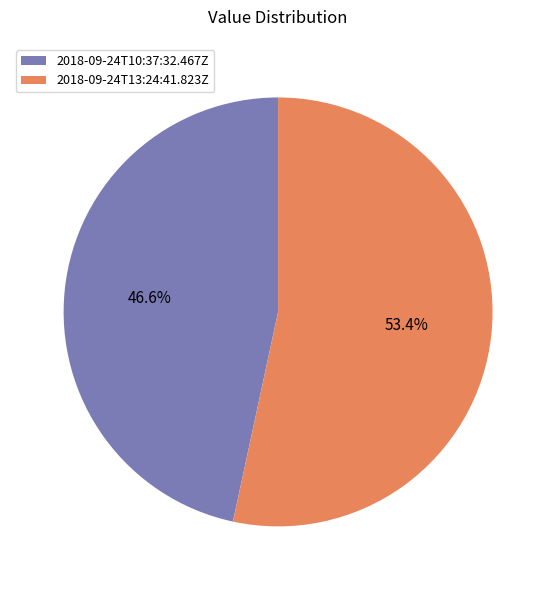

What percentage is NOT represented by 2018-09-24T13:24:41.823Z?

46.6%